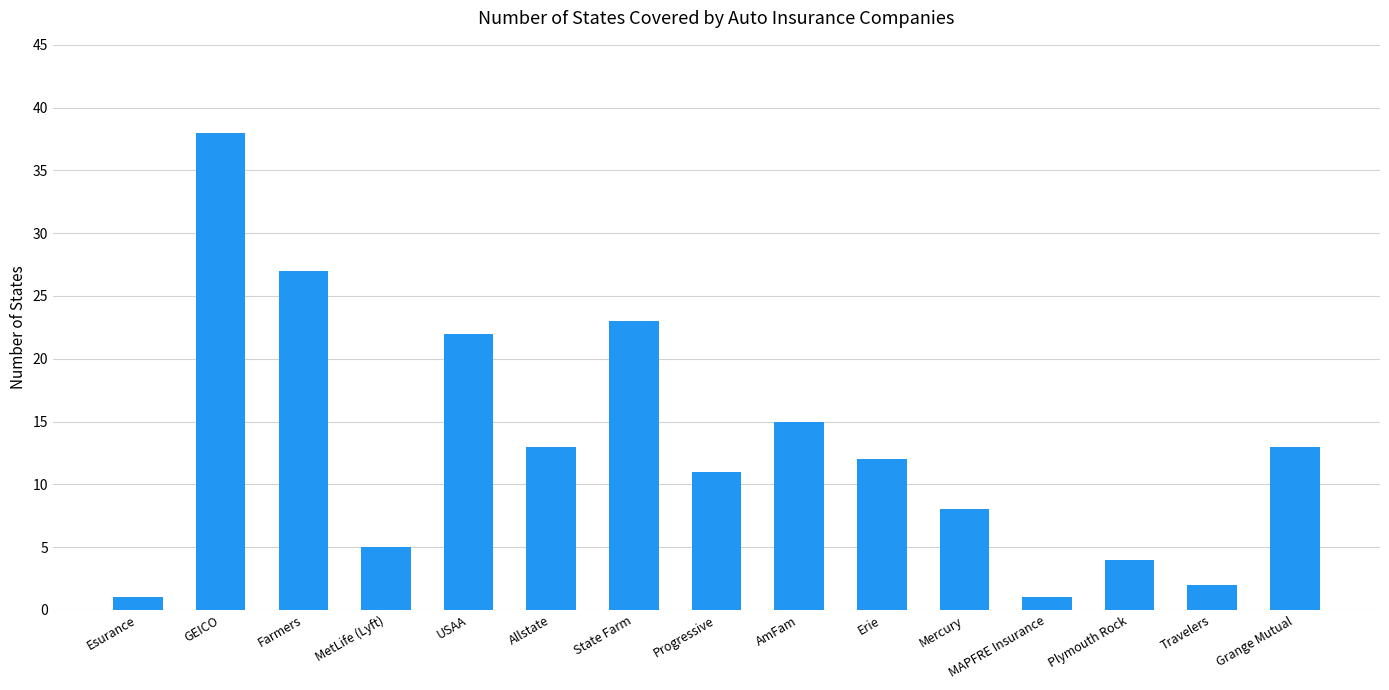

What is the label of the 9th bar from the right?

State Farm